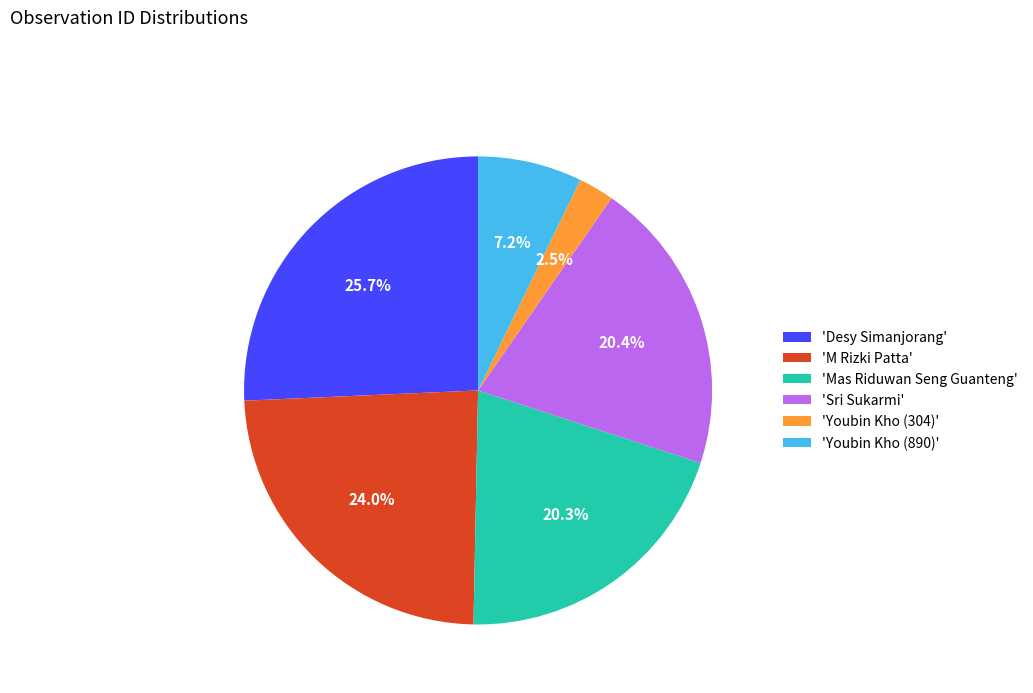

Combined, what portion of the pie is 'Youbin Kho (890)' and 'Mas Riduwan Seng Guanteng'?

27.5%